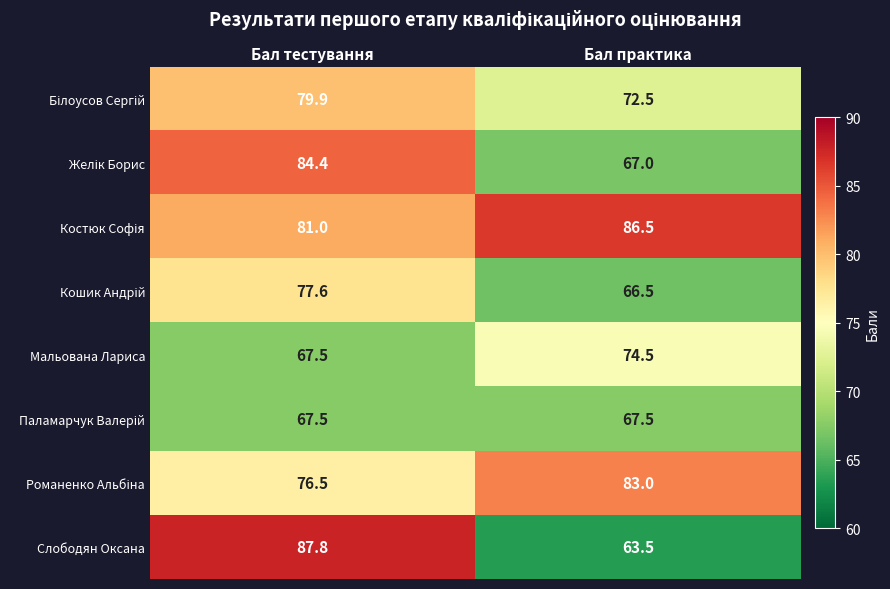

What is the difference between the Слободян Оксана values at Бал практика and Бал тестування?

24.3